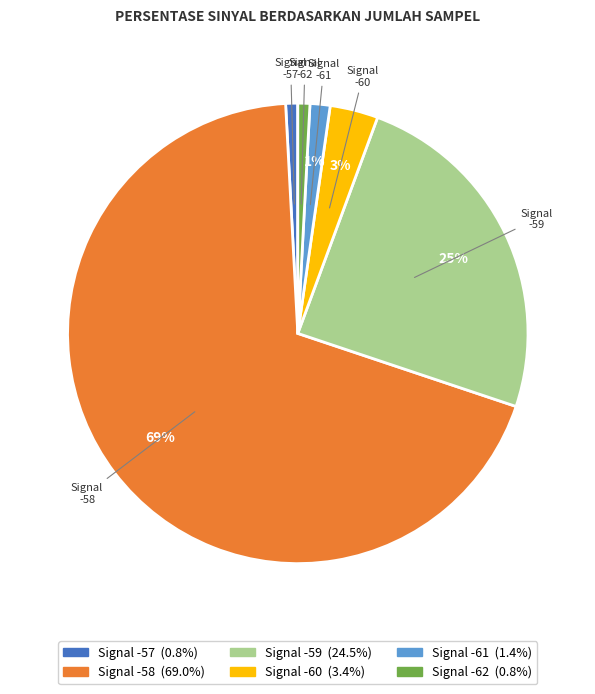

To the nearest percent, what percentage of the pie is Signal -61?

1%